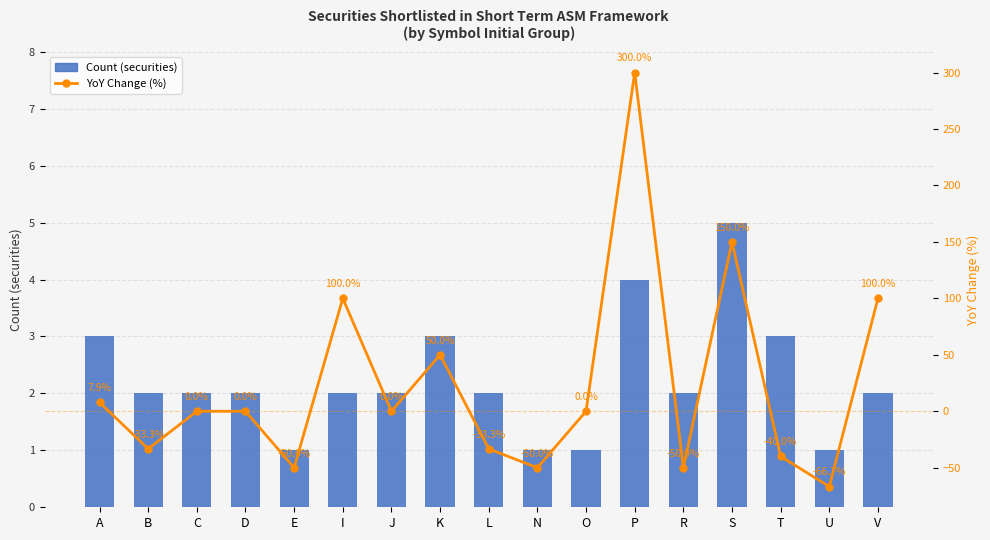

At L, list the series in order from smallest to largest.

YoY Change (%), Count (securities)